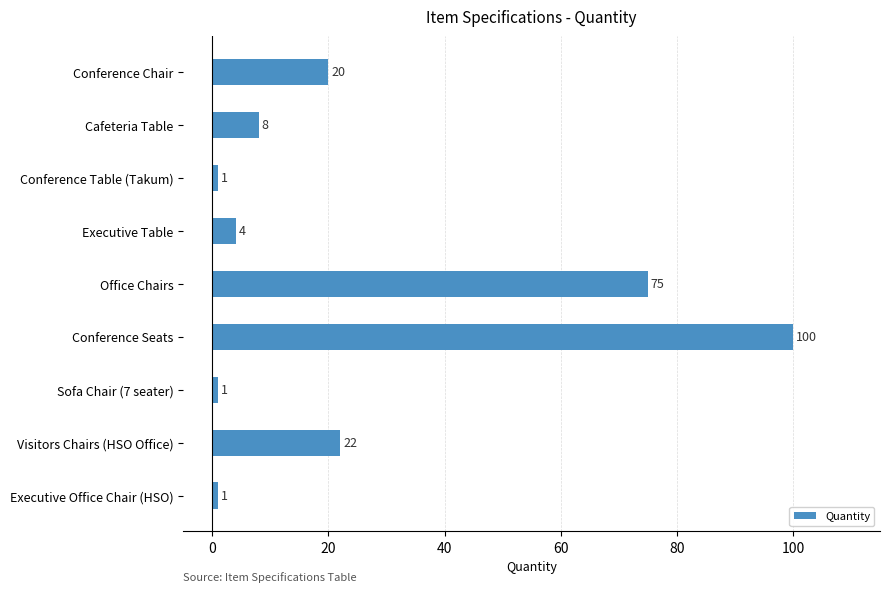

The chart shows a value of 4 at Executive Table. True or false?

True